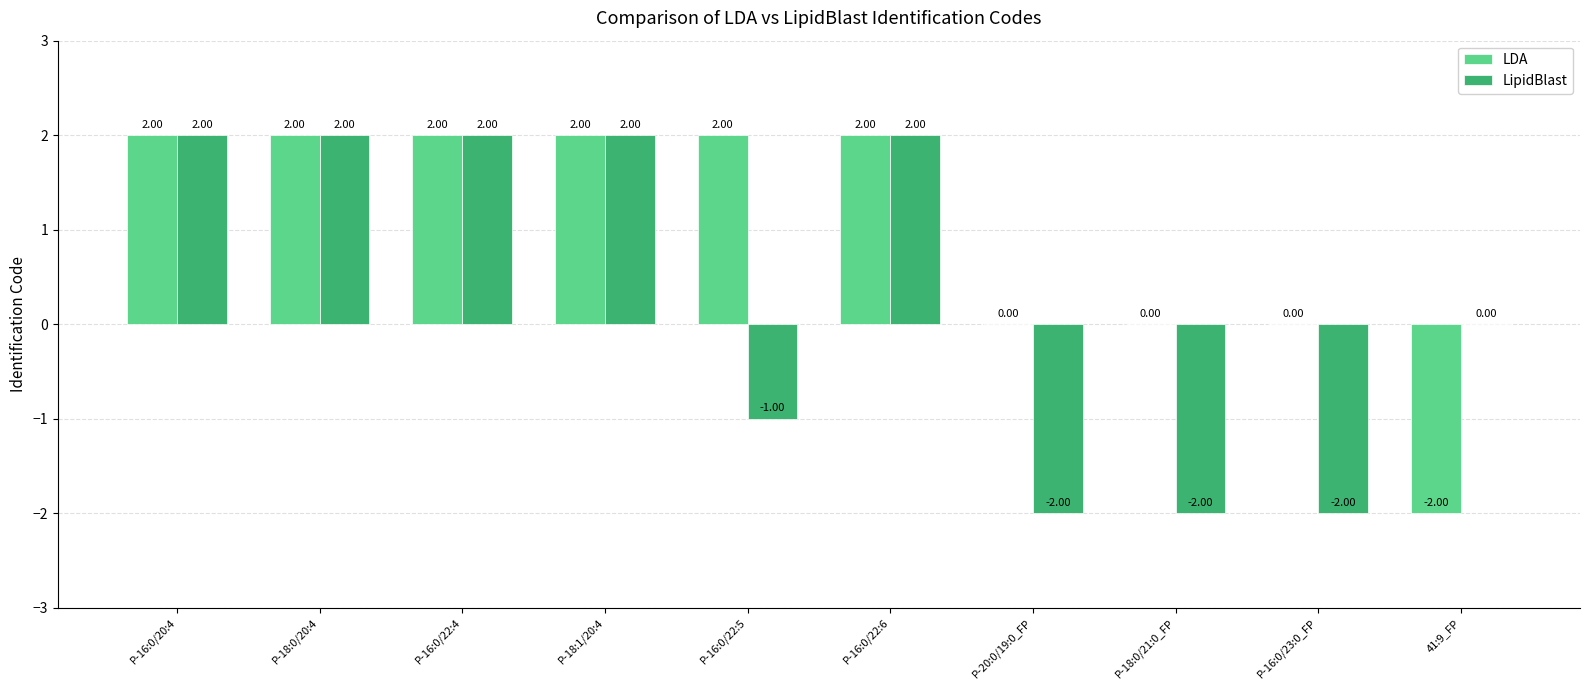

Which series has the largest total across all categories?

LDA